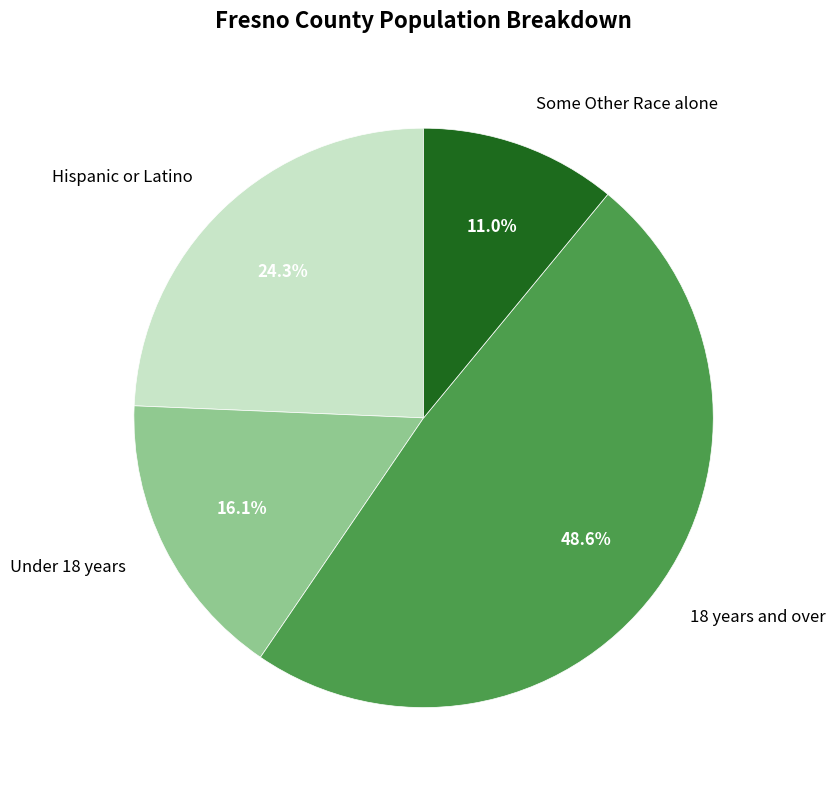

The Some Other Race alone slice represents 20% of the pie. True or false?

False